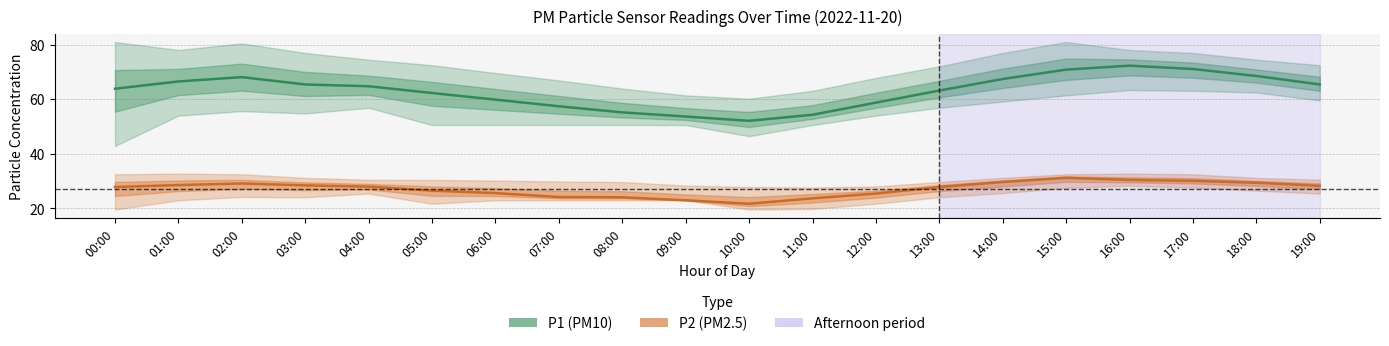

True or false: P2 has a value of 25.4 at 12:00.

True